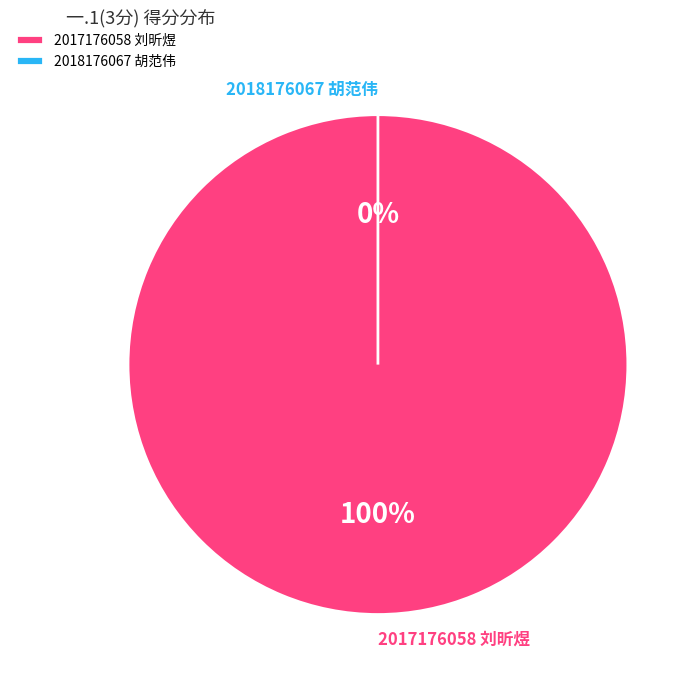

True or false: 2017176058 刘昕煜 accounts for 100% of the total.

True